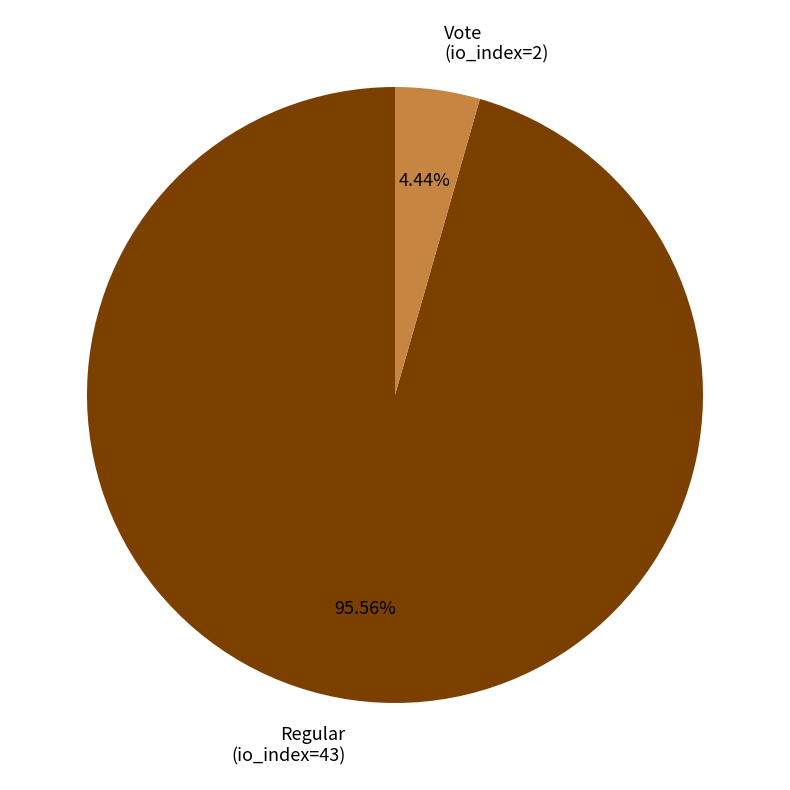

Is it true that Regular (io_index=43) is 96% of the pie?

True